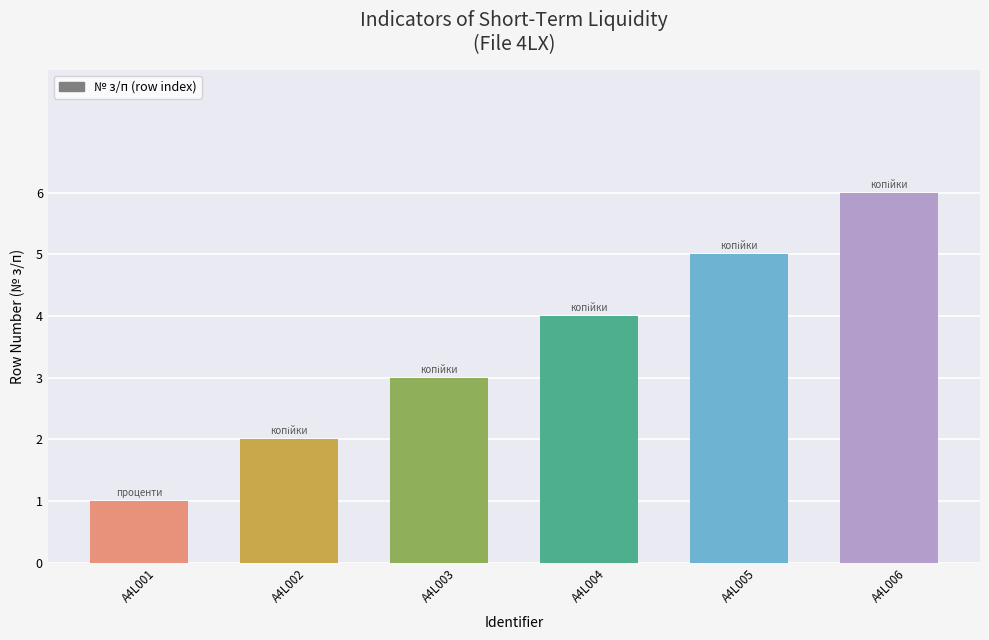

Rank the categories by value from highest to lowest.

A4L006, A4L005, A4L004, A4L003, A4L002, A4L001